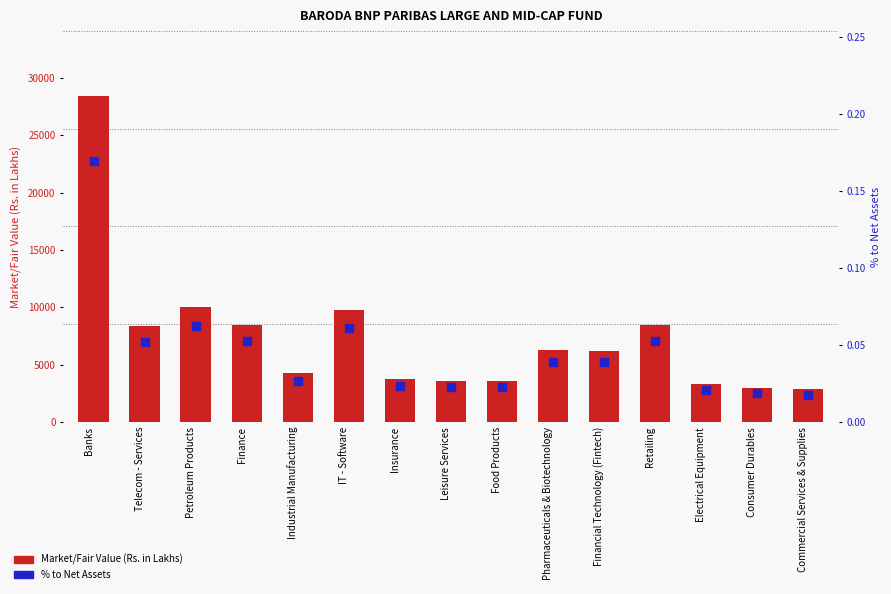

What is the total value across all series at Petroleum Products?

9992.5